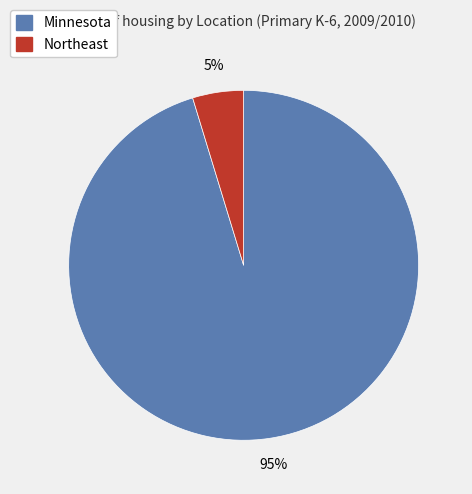

Which slice is the smallest?

Northeast